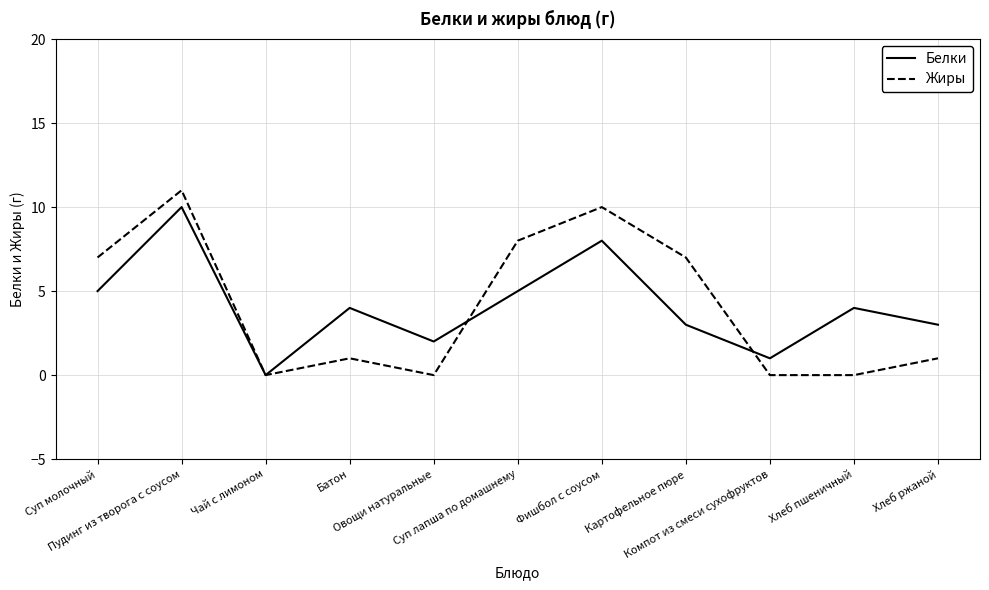

In Белки, how many points are lower than both neighbors (excluding endpoints)?

3